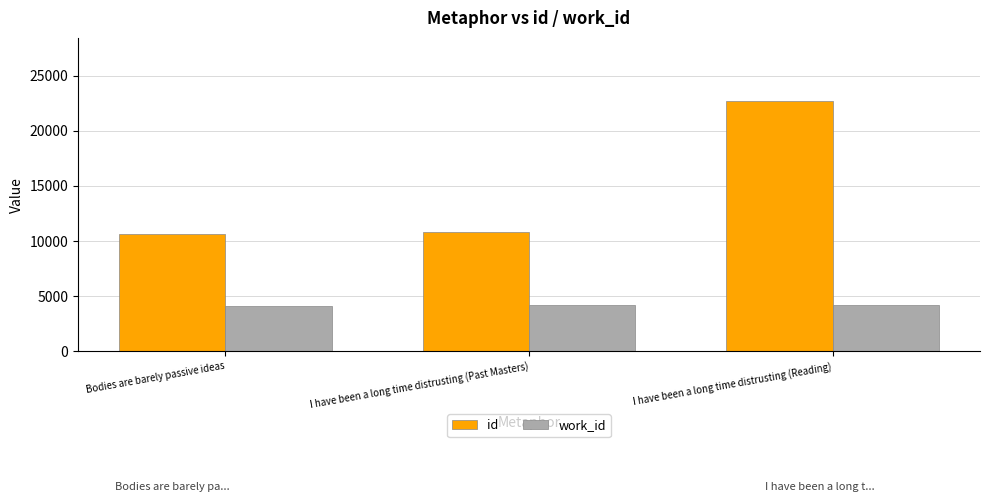

Which category has the highest value in the id series?

I have been a long time distrusting (Reading)